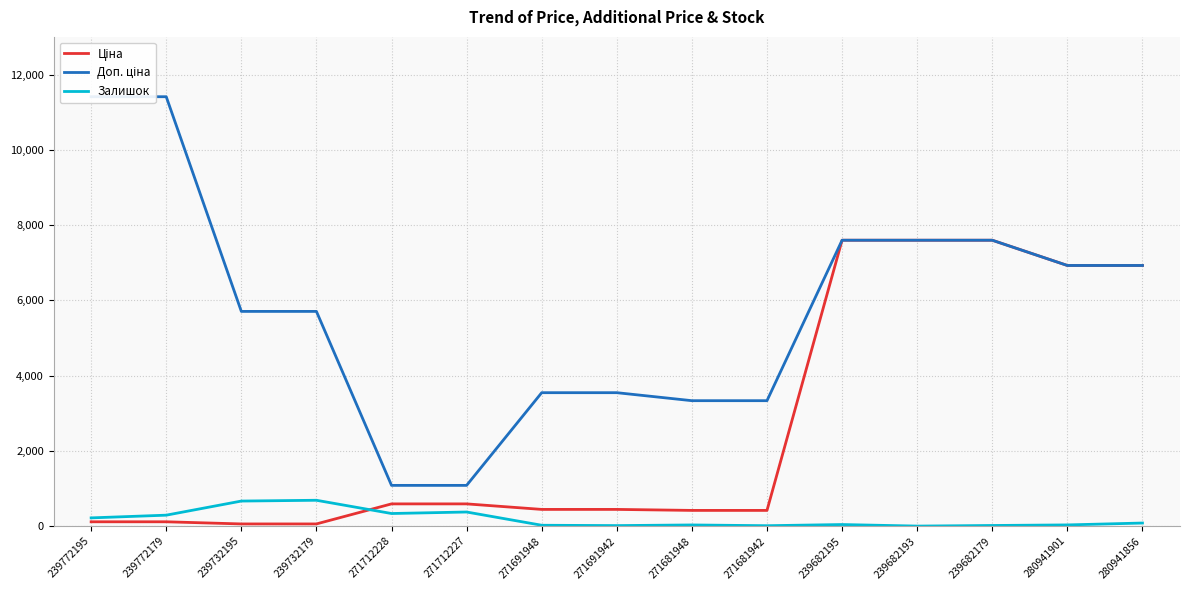

How many categories are shown in the chart?

15